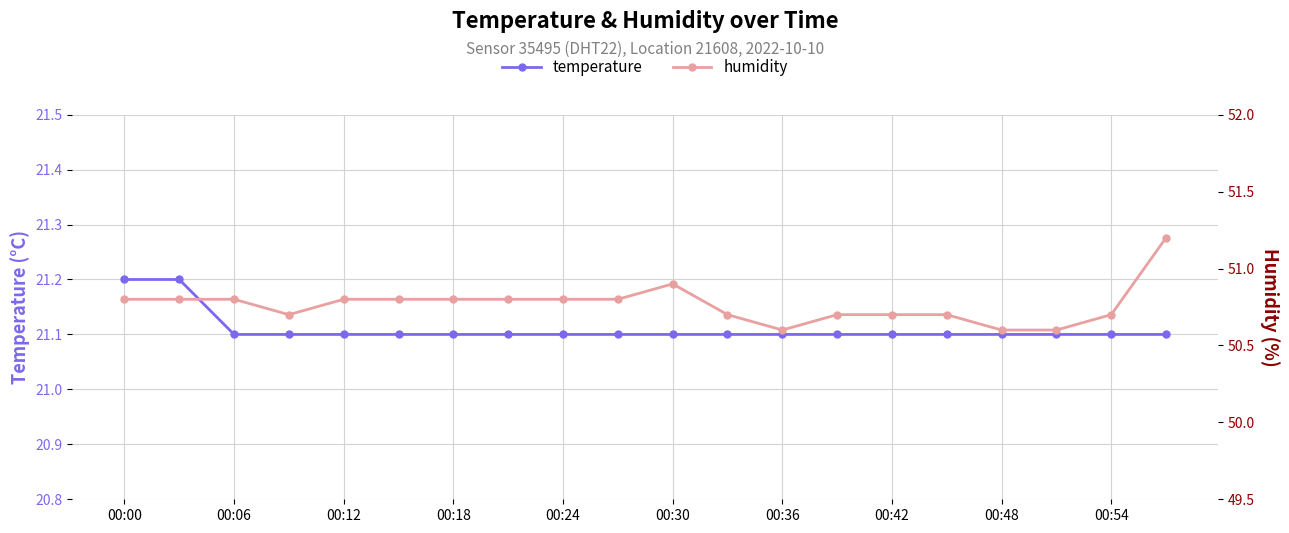

Is it true that temperature equals 33.2 at 00:00?

False